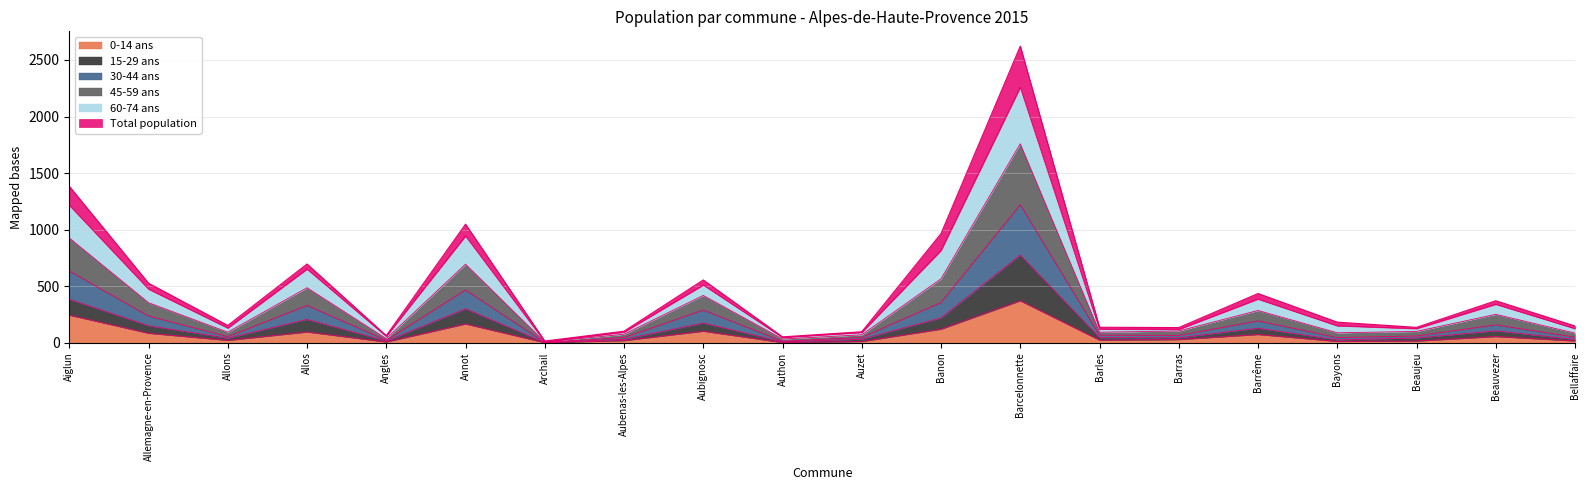

Reading left to right, extract all data points from this chart.

population 2015: 1384	527	154	697	64	1049	16	103	556	53	98	966	2622	138	135	436	183	137	372	149
population des 45-59 ans 2015: 1217	475	131	652	58	945	11	95	511	48	92	817	2259	121	119	387	151	126	341	126
population des 60-74 ans 2015: 927	355	94	487	37	695	8	76	419	34	71	566	1759	94	105	286	89	101	252	86
population des 30-44 ans 2015: 635	237	55	331	23	468	5	47	290	15	48	357	1221	68	66	194	47	61	159	50
population des 0-14 ans 2015: 245	85	22	96	8	167	2	20	103	3	12	121	372	24	29	74	13	16	56	17
population des 15-29 ans 2015: 385	151	41	207	16	301	2	31	175	9	32	220	775	46	45	129	26	43	106	30